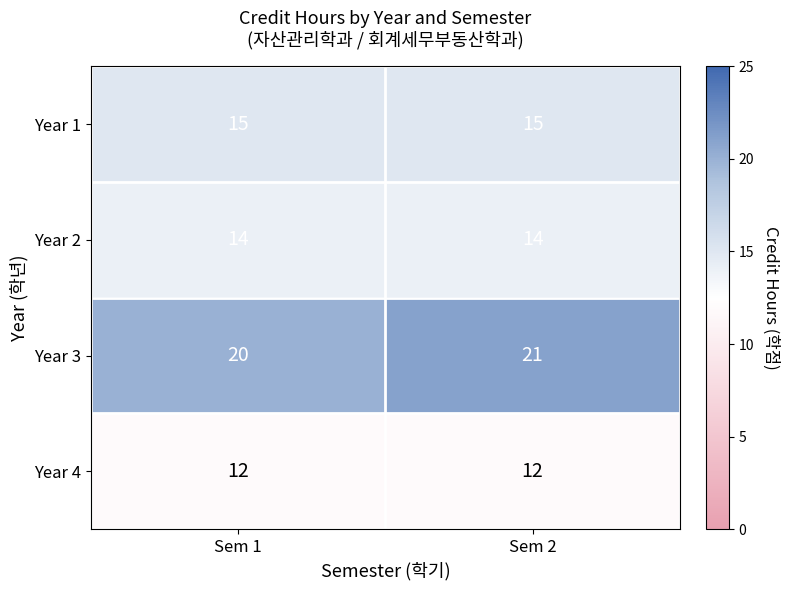

At which category is the sum across all series the highest?

Sem 2